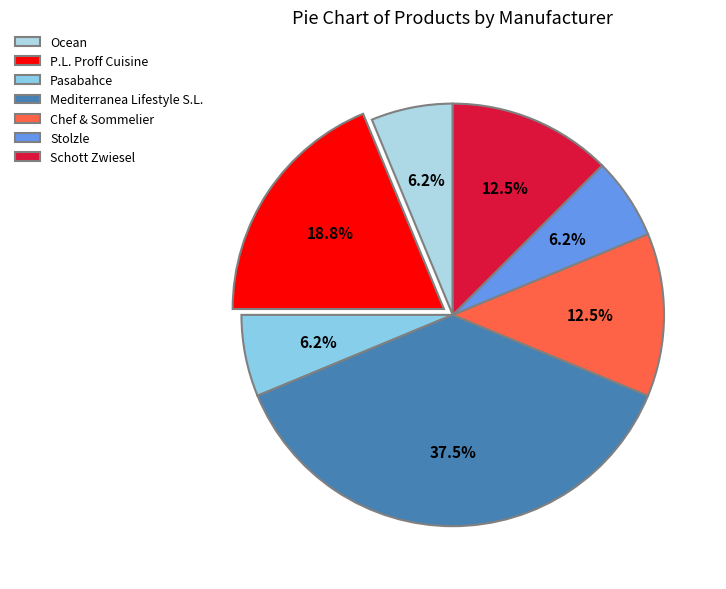

Which category has the smallest portion of the pie?

Ocean